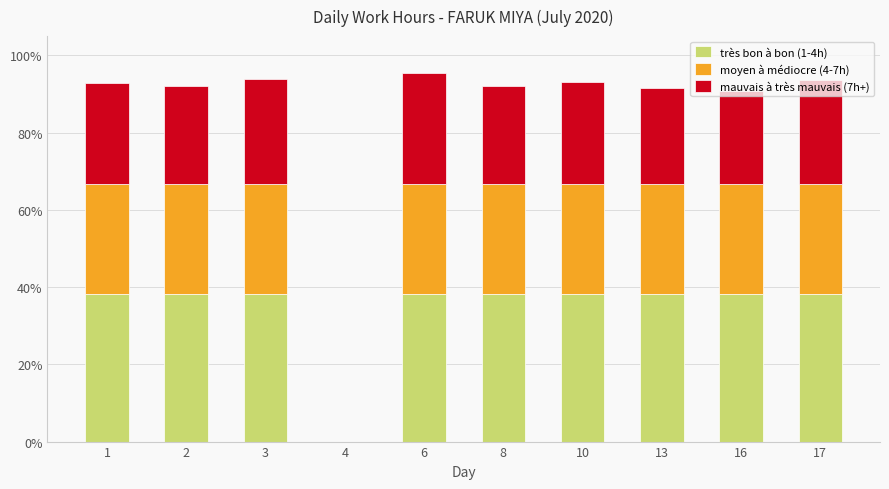

How many positive values does the très bon à bon (1-4h) series have?

9